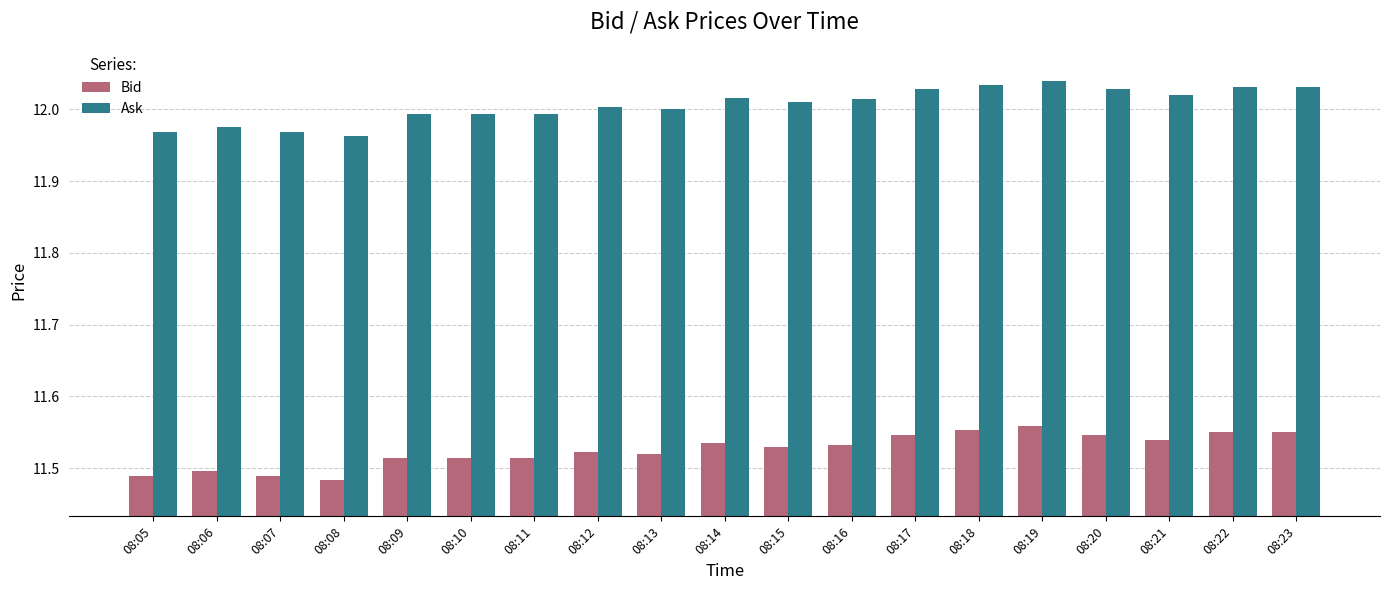

Which series has the largest total across all categories?

Ask